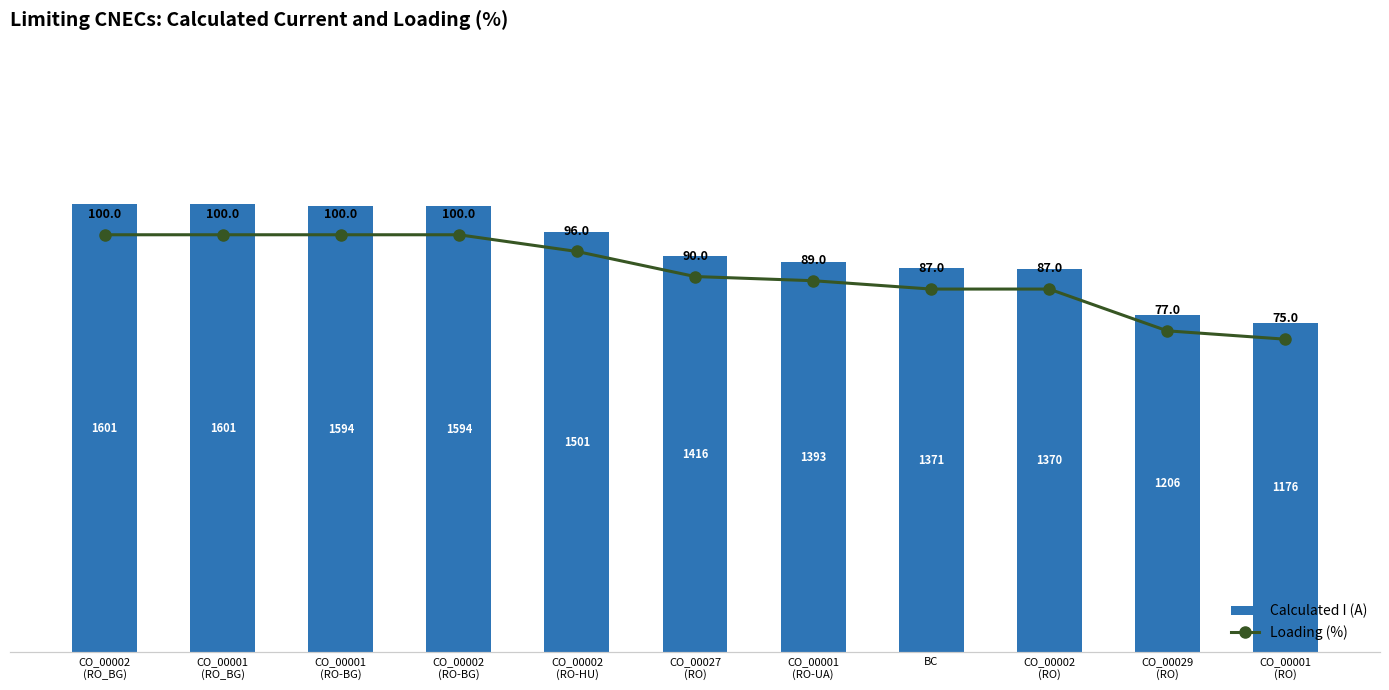

Which category has the lowest value in the Loading (%) series?

CO_00001
(RO)